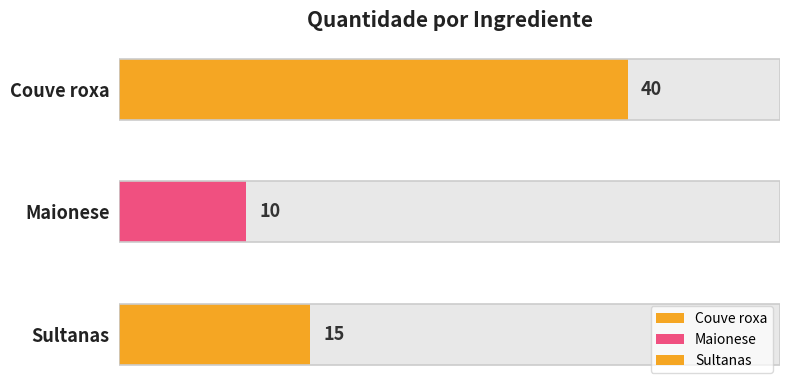

List the labels in order of value, smallest first.

Maionese, Sultanas, Couve roxa